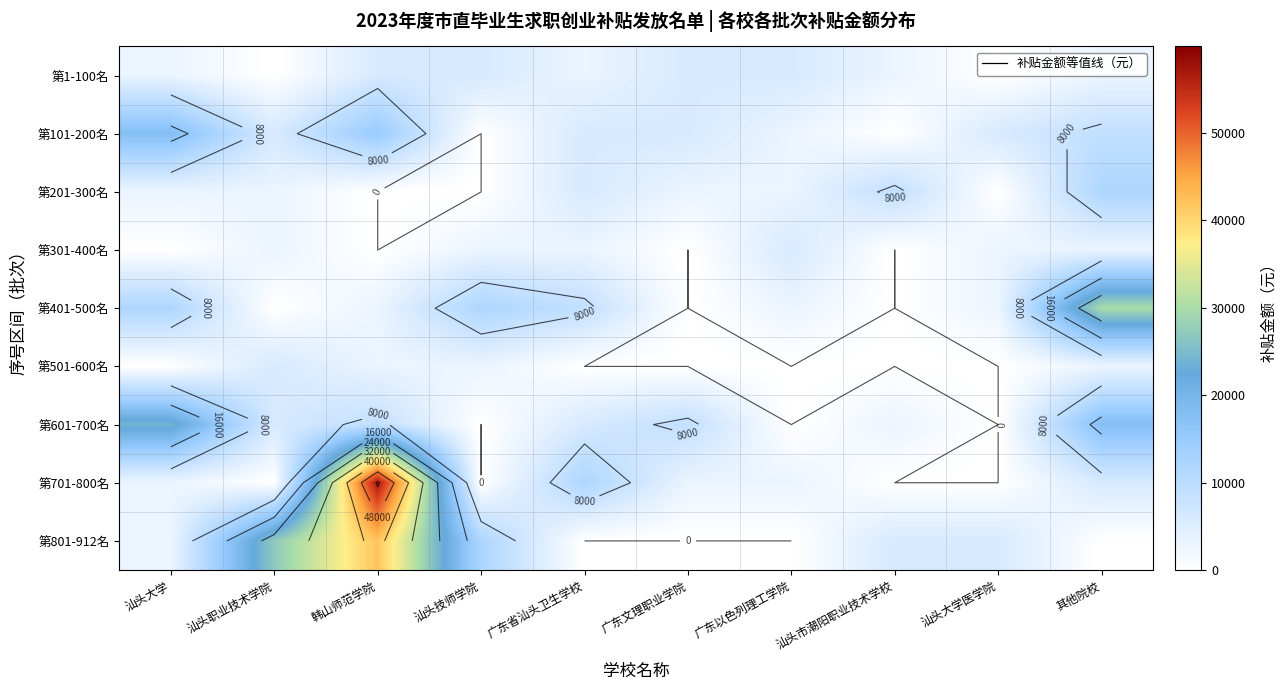

Count the number of categories in the chart.

10